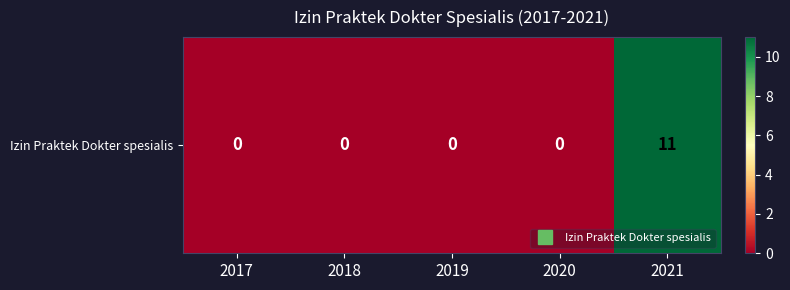

List the labels in order of value, largest first.

2021, 2017, 2018, 2019, 2020